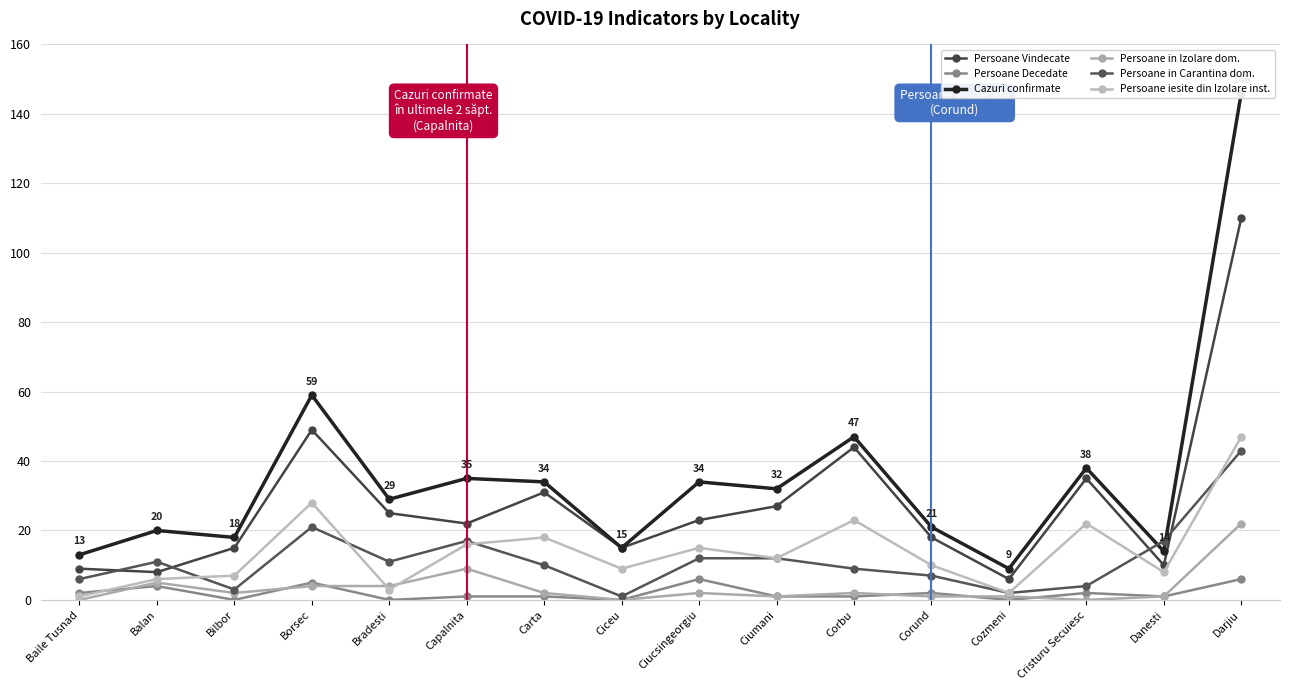

What is the difference between the highest and lowest values at Capalnita?

34